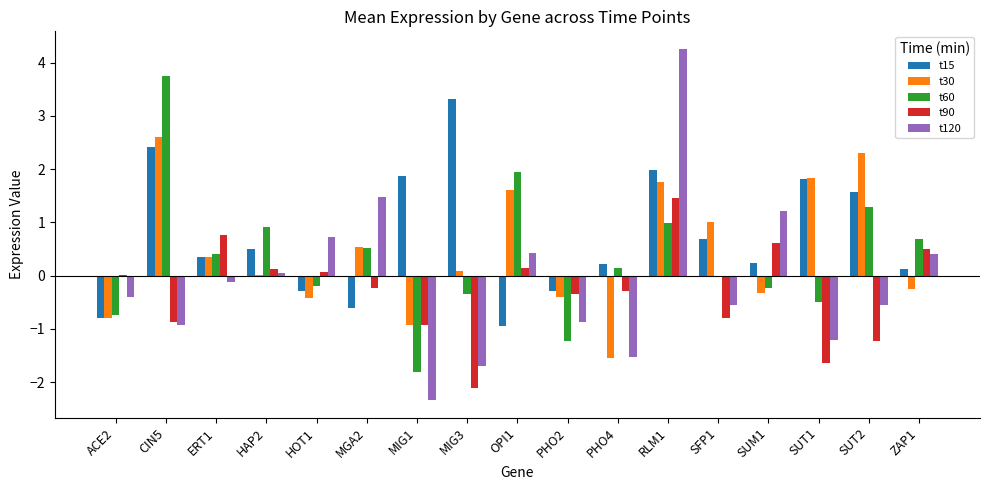

What is the maximum value shown in the chart?

4.3